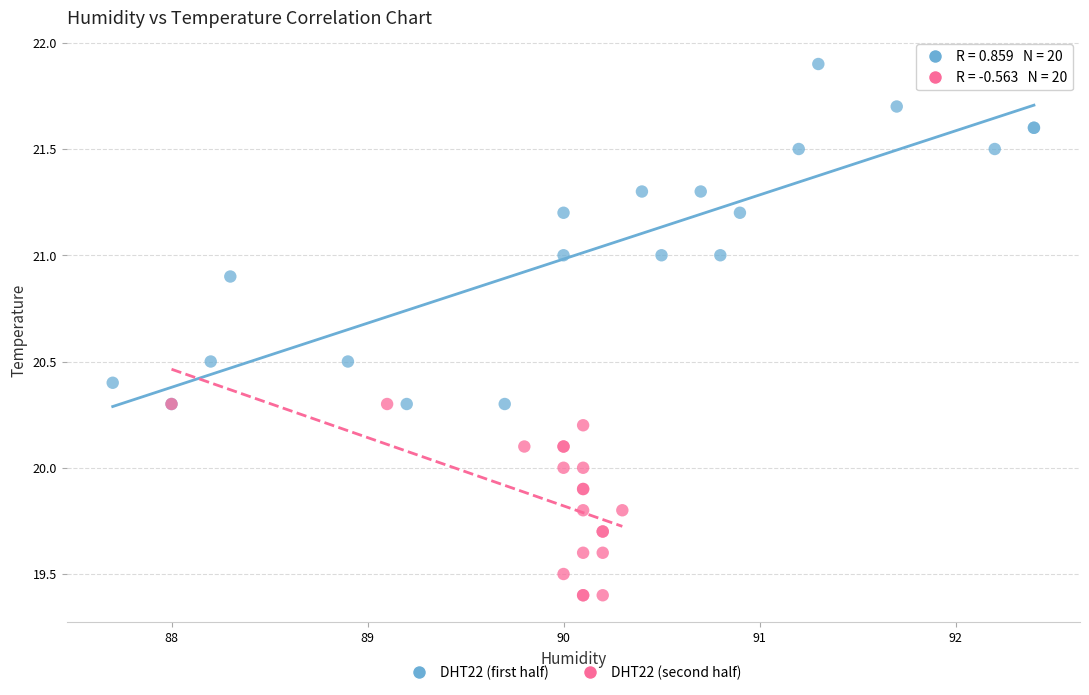

Which series contains the lowest Y value?

DHT22 (second half)